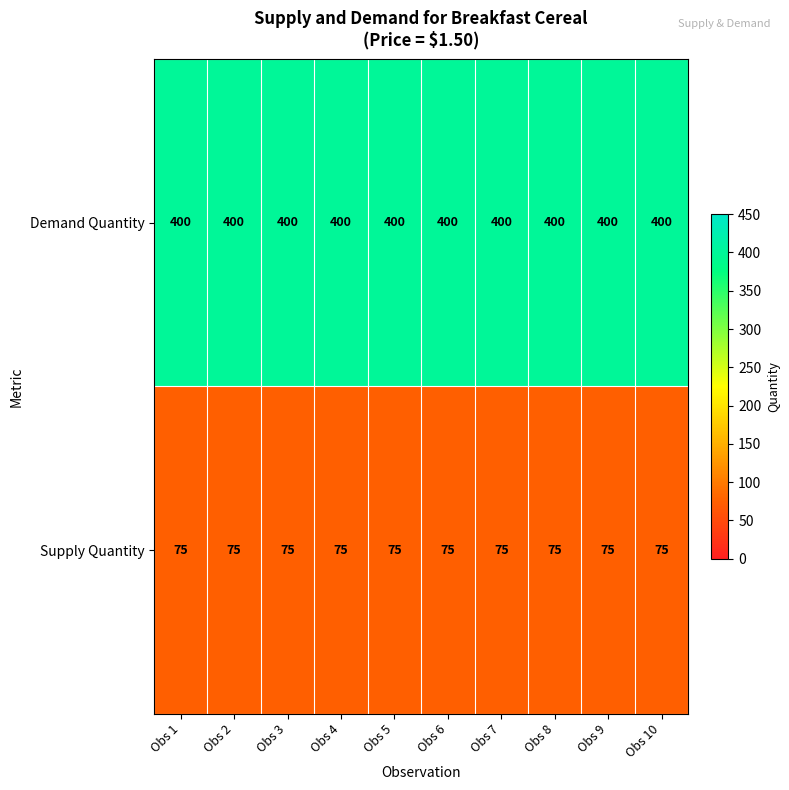

What is the smallest value displayed?

75